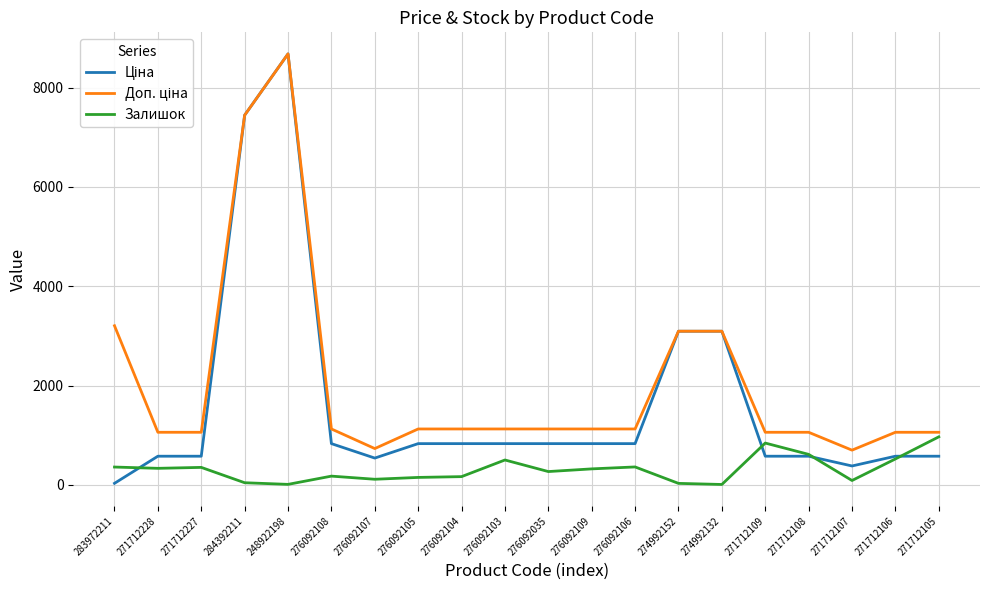

Does the chart have visible grid lines?

Yes